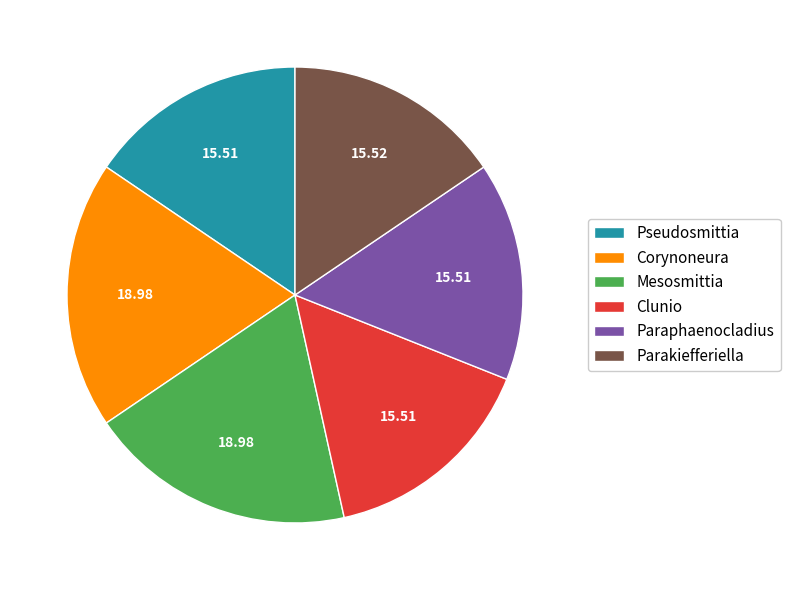

Is the sum of Parakiefferiella and Paraphaenocladius greater than half?

No